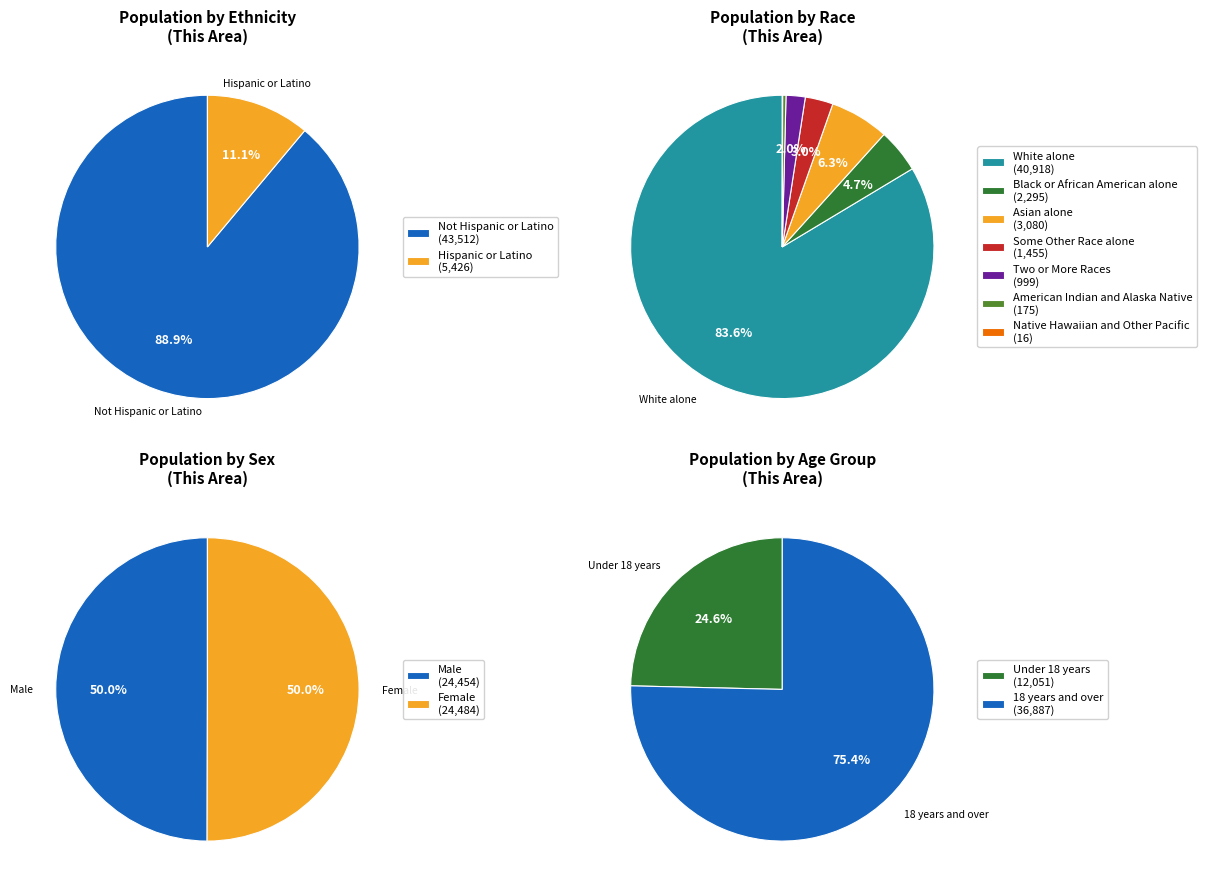

True or false: American Indian and Alaska Native accounts for 0% of the total.

True